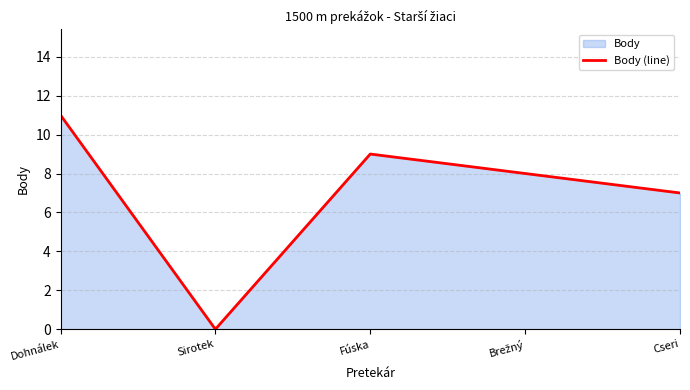

What position from the left is Cseri?

5